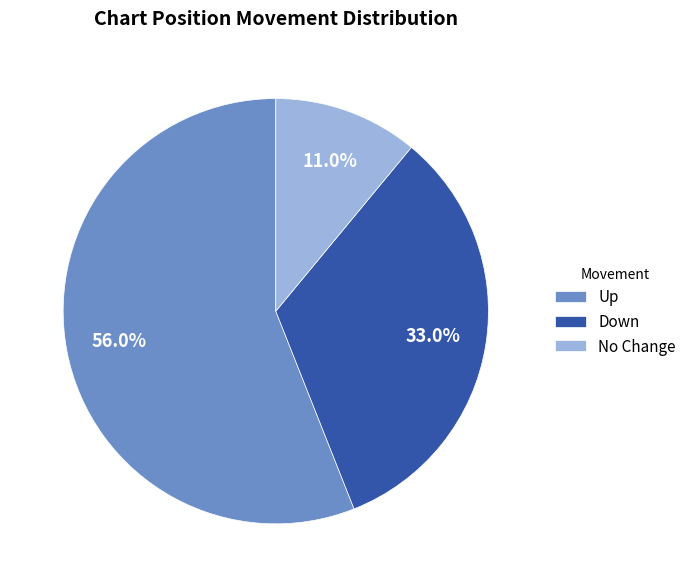

What is the total percentage of Up and Down?

89.0%